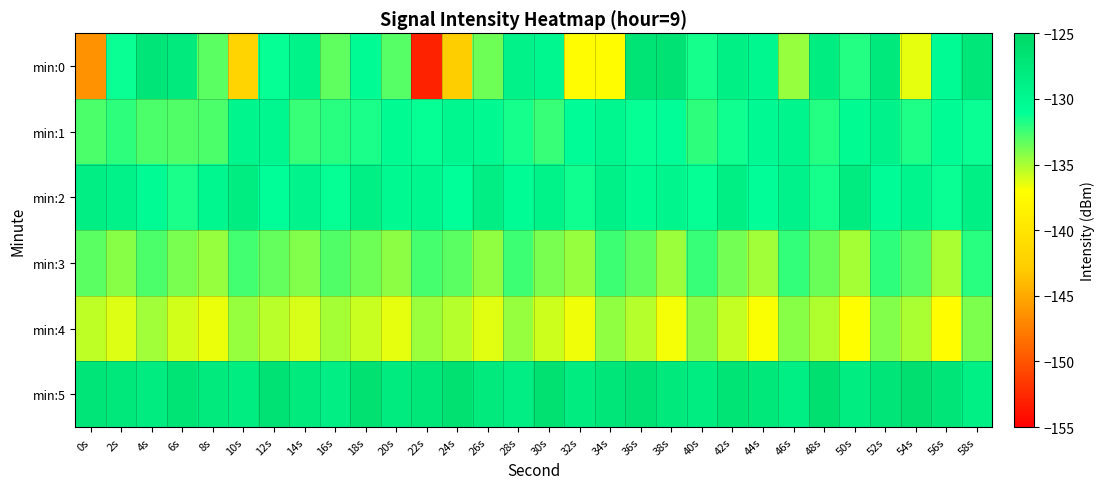

Reading left to right, extract all data points from this chart.

min:0: 0s=-146.4	2s=-131.3	4s=-127.1	6s=-127.9	8s=-133.2	10s=-142.1	12s=-131.1	14s=-129.1	16s=-133.3	18s=-130.4	20s=-133.0	22s=-152.9	24s=-142.7	26s=-133.7	28s=-129.1	30s=-129.8	32s=-137.3	34s=-137.3	36s=-126.8	38s=-126.7	40s=-131.6	42s=-128.8	44s=-129.8	46s=-134.5	48s=-128.3	50s=-131.9	52s=-127.6	54s=-136.4	56s=-130.3	58s=-127.2
min:1: 0s=-132.7	2s=-132.0	4s=-132.8	6s=-132.9	8s=-132.8	10s=-129.5	12s=-129.7	14s=-132.3	16s=-132.0	18s=-131.6	20s=-130.5	22s=-131.2	24s=-129.8	26s=-130.1	28s=-131.5	30s=-132.3	32s=-130.7	34s=-129.9	36s=-131.1	38s=-130.8	40s=-132.1	42s=-131.4	44s=-130.2	46s=-129.6	48s=-131.8	50s=-130.4	52s=-129.3	54s=-131.7	56s=-130.6	58s=-131.3
min:2: 0s=-128.5	2s=-129.1	4s=-130.3	6s=-131.6	8s=-129.8	10s=-128.2	12s=-130.9	14s=-129.4	16s=-131.2	18s=-128.7	20s=-130.1	22s=-129.7	24s=-131.0	26s=-128.4	28s=-130.6	30s=-129.2	32s=-131.4	34s=-128.9	36s=-130.4	38s=-129.5	40s=-131.1	42s=-128.6	44s=-130.8	46s=-129.3	48s=-131.5	50s=-128.1	52s=-130.7	54s=-129.6	56s=-131.3	58s=-128.8
min:3: 0s=-133.1	2s=-134.2	4s=-132.8	6s=-133.9	8s=-134.5	10s=-132.6	12s=-133.4	14s=-134.1	16s=-132.9	18s=-133.6	20s=-134.3	22s=-132.7	24s=-133.2	26s=-134.4	28s=-132.5	30s=-133.8	32s=-134.6	34s=-132.4	36s=-133.3	38s=-134.7	40s=-132.3	42s=-133.7	44s=-134.8	46s=-132.2	48s=-133.5	50s=-134.9	52s=-132.1	54s=-133.0	56s=-135.0	58s=-132.0
min:4: 0s=-135.5	2s=-136.2	4s=-134.8	6s=-135.9	8s=-136.6	10s=-134.6	12s=-135.4	14s=-136.1	16s=-134.9	18s=-135.7	20s=-136.4	22s=-134.7	24s=-135.2	26s=-136.3	28s=-134.5	30s=-135.8	32s=-136.7	34s=-134.4	36s=-135.3	38s=-136.8	40s=-134.3	42s=-135.6	44s=-136.9	46s=-134.2	48s=-135.1	50s=-137.0	52s=-134.1	54s=-135.0	56s=-137.1	58s=-134.0
min:5: 0s=-127.0	2s=-127.5	4s=-128.1	6s=-126.8	8s=-127.7	10s=-128.3	12s=-126.6	14s=-127.9	16s=-128.5	18s=-126.4	20s=-128.0	22s=-127.3	24s=-126.5	26s=-127.8	28s=-128.4	30s=-126.3	32s=-128.1	34s=-127.2	36s=-126.7	38s=-127.6	40s=-128.2	42s=-126.9	44s=-127.4	46s=-128.6	48s=-126.2	50s=-128.2	52s=-127.1	54s=-126.1	56s=-127.0	58s=-128.7